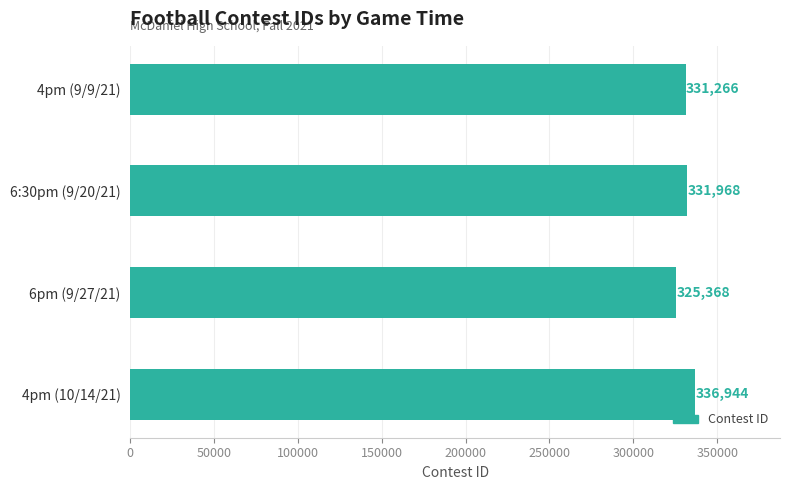

What is the minimum value shown in the chart?

325368